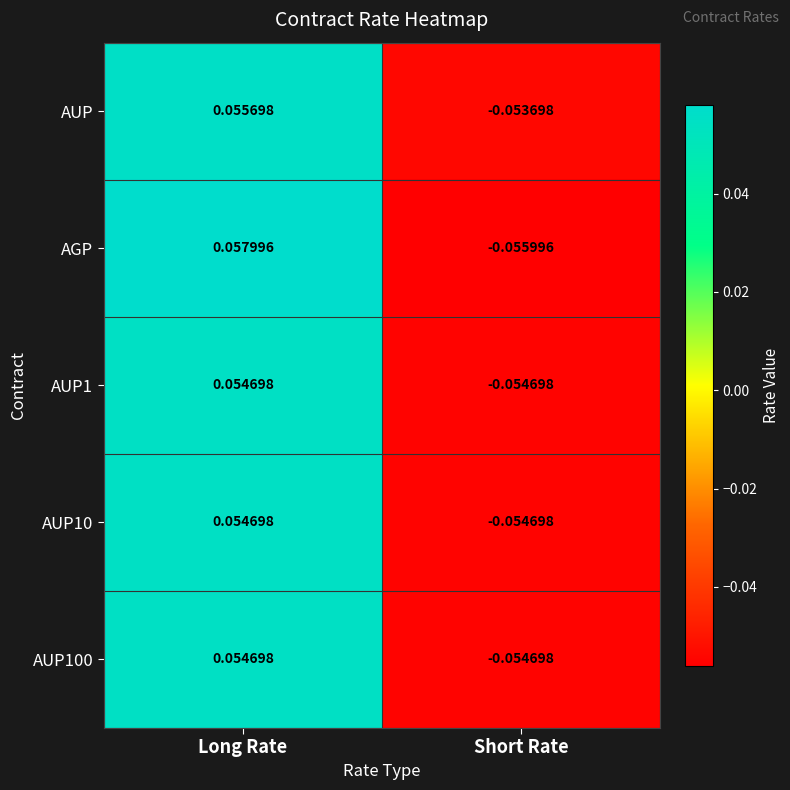

Which category has the highest value across all series?

Long Rate